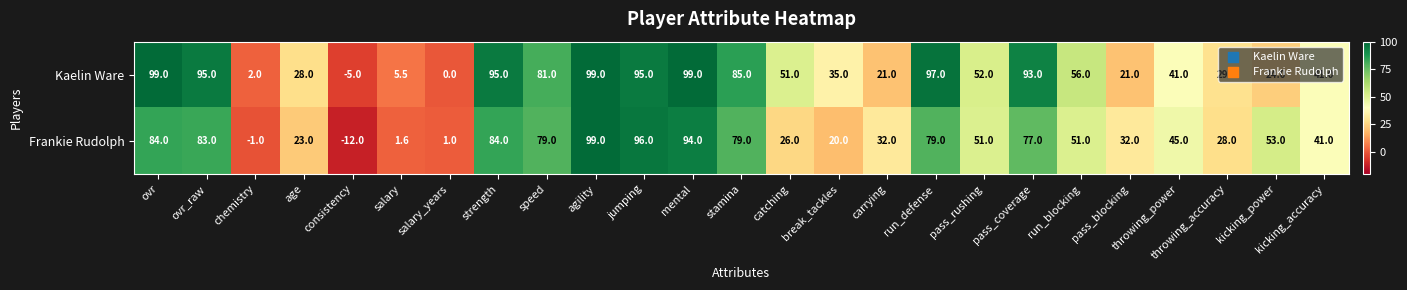

Read the Kaelin Ware value at pass_blocking.

21.0